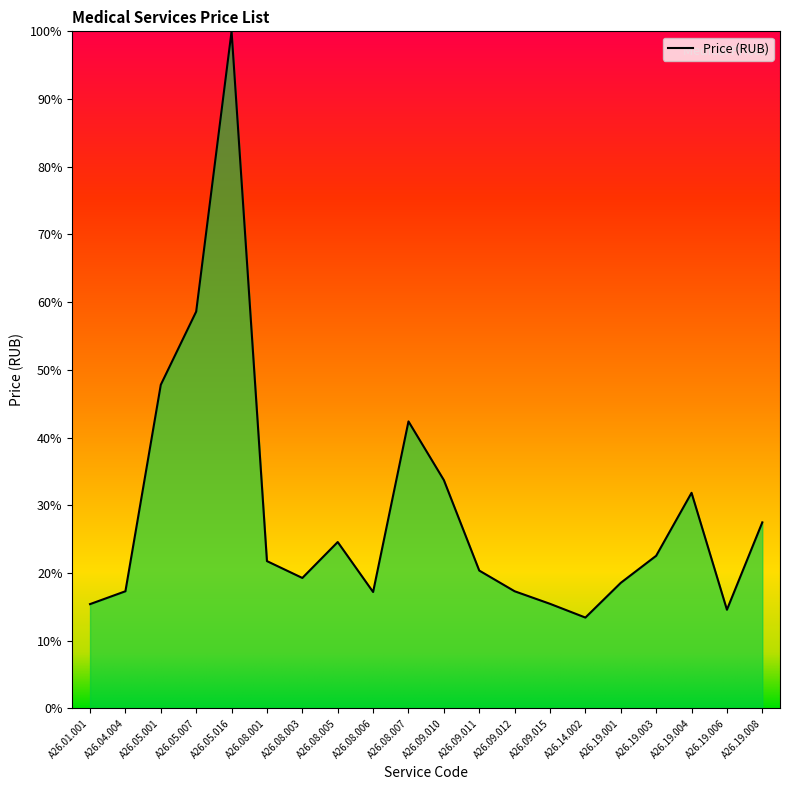

List the labels in order of value, largest first.

A26.05.016, A26.05.007, A26.05.001, A26.08.007, A26.09.010, A26.19.004, A26.19.008, A26.08.005, A26.19.003, A26.08.001, A26.09.011, A26.08.003, A26.19.001, A26.04.004, A26.09.012, A26.08.006, A26.09.015, A26.01.001, A26.19.006, A26.14.002